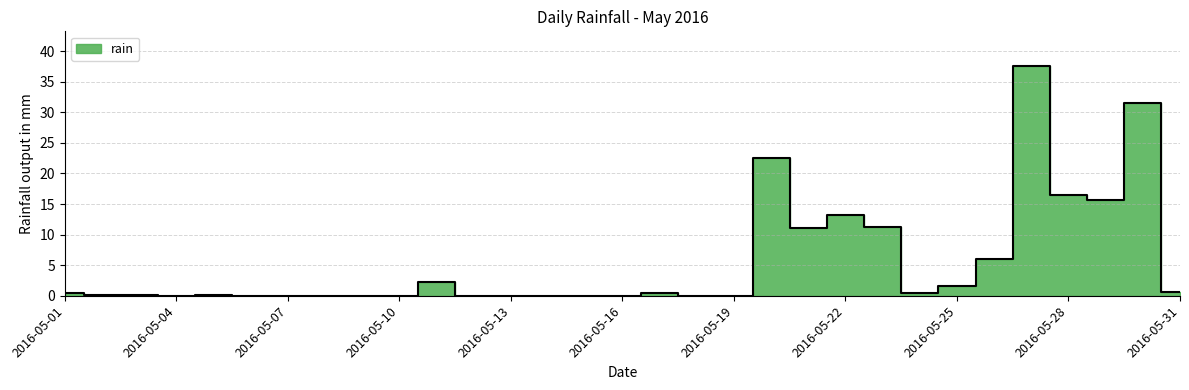

Rank the categories by value from highest to lowest.

2016-05-27, 2016-05-30, 2016-05-20, 2016-05-28, 2016-05-29, 2016-05-22, 2016-05-23, 2016-05-21, 2016-05-26, 2016-05-11, 2016-05-25, 2016-05-31, 2016-05-01, 2016-05-17, 2016-05-24, 2016-05-02, 2016-05-03, 2016-05-05, 2016-05-04, 2016-05-06, 2016-05-07, 2016-05-08, 2016-05-09, 2016-05-10, 2016-05-12, 2016-05-13, 2016-05-14, 2016-05-15, 2016-05-16, 2016-05-18, 2016-05-19